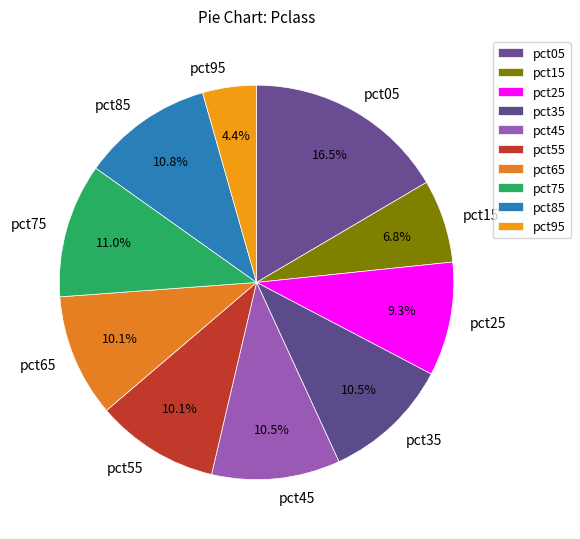

To the nearest percent, what is the difference between the largest and smallest slice percentages?

12%